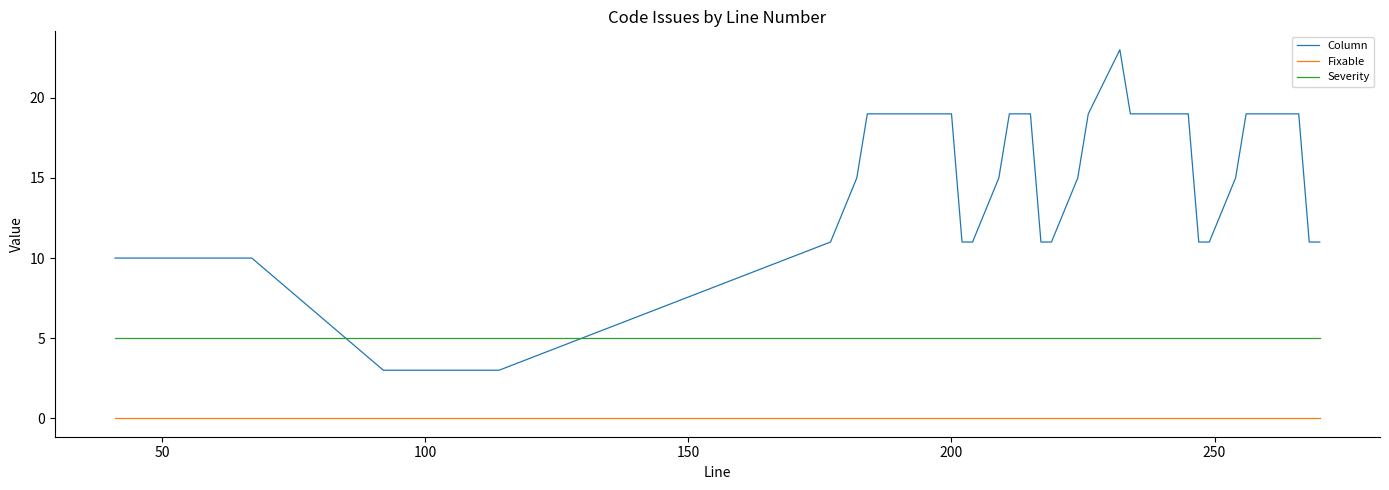

Which series has the largest total across all categories?

Column